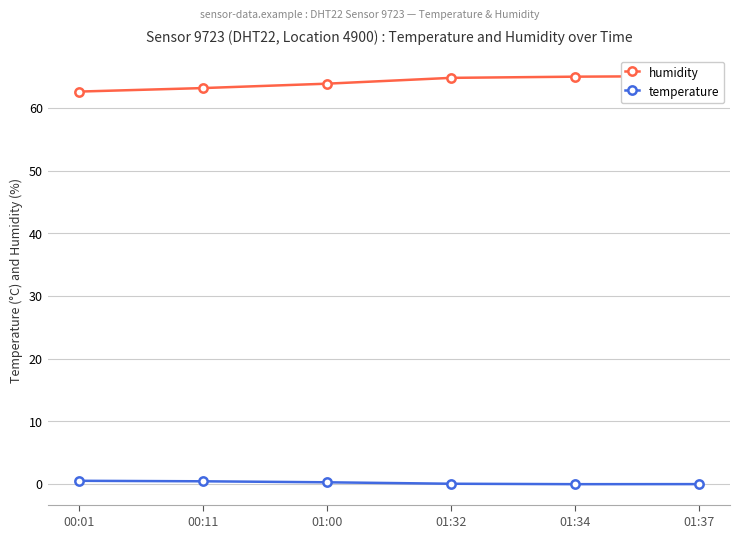

Which category has the highest value in the temperature series?

00:01